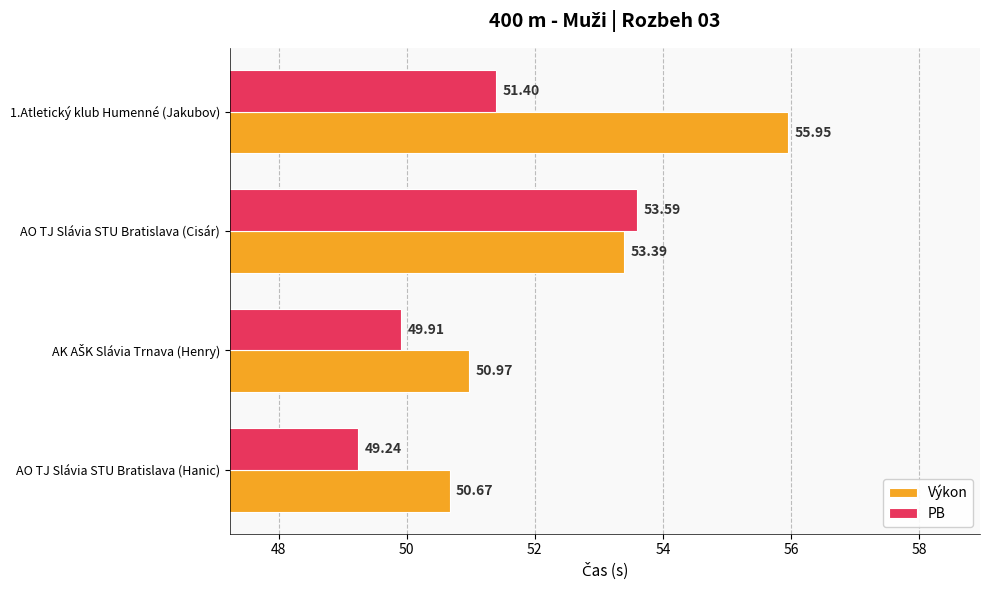

What is the difference between the second highest and minimum values in the Výkon series?

2.7